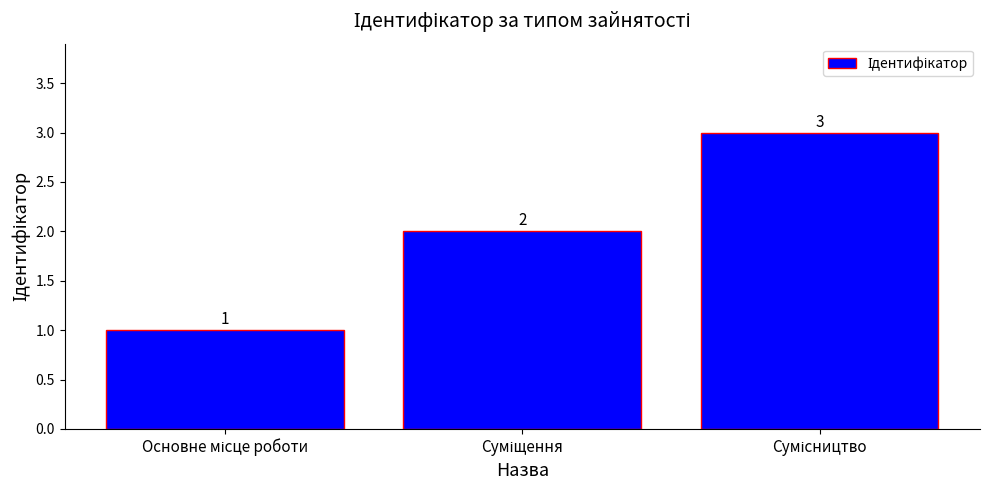

What is the sum of all values?

6